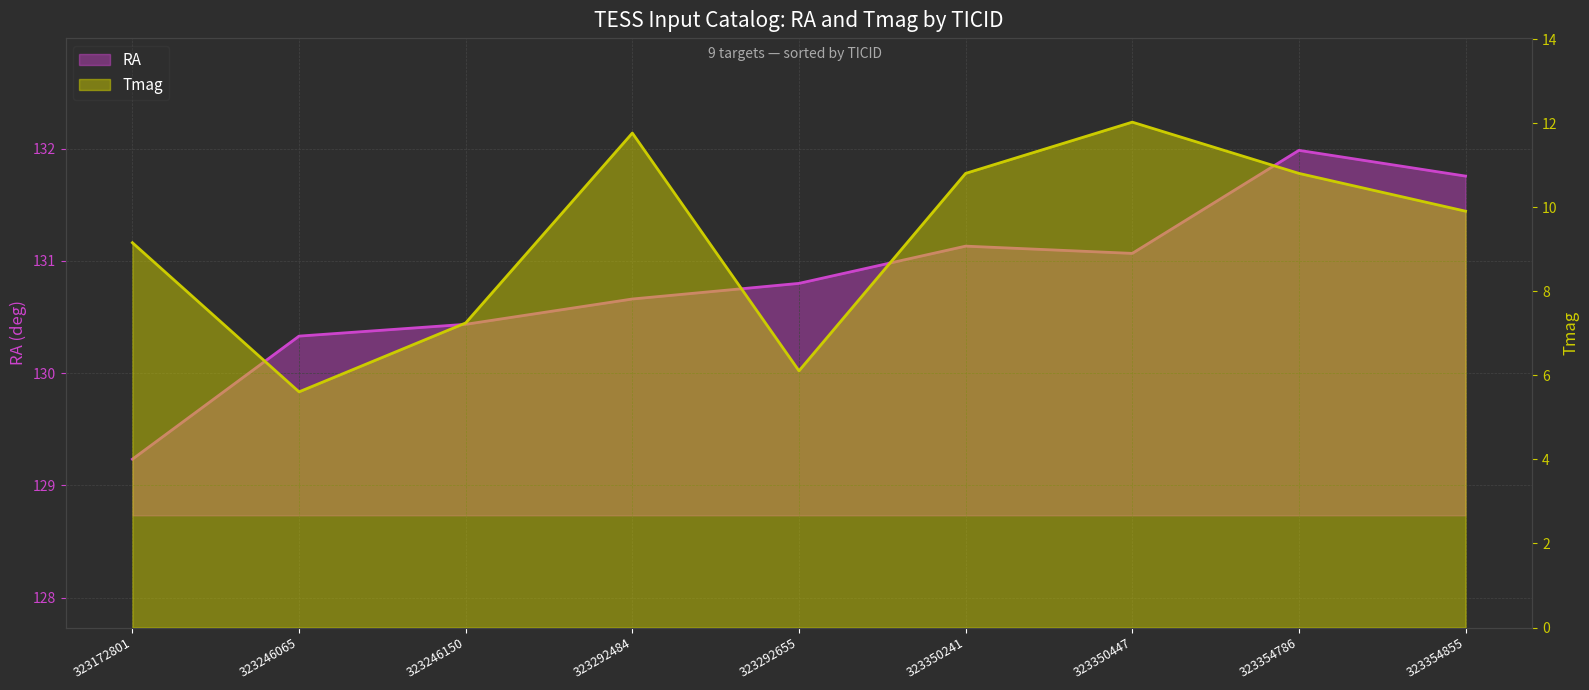

Count the number of data series in this chart.

2